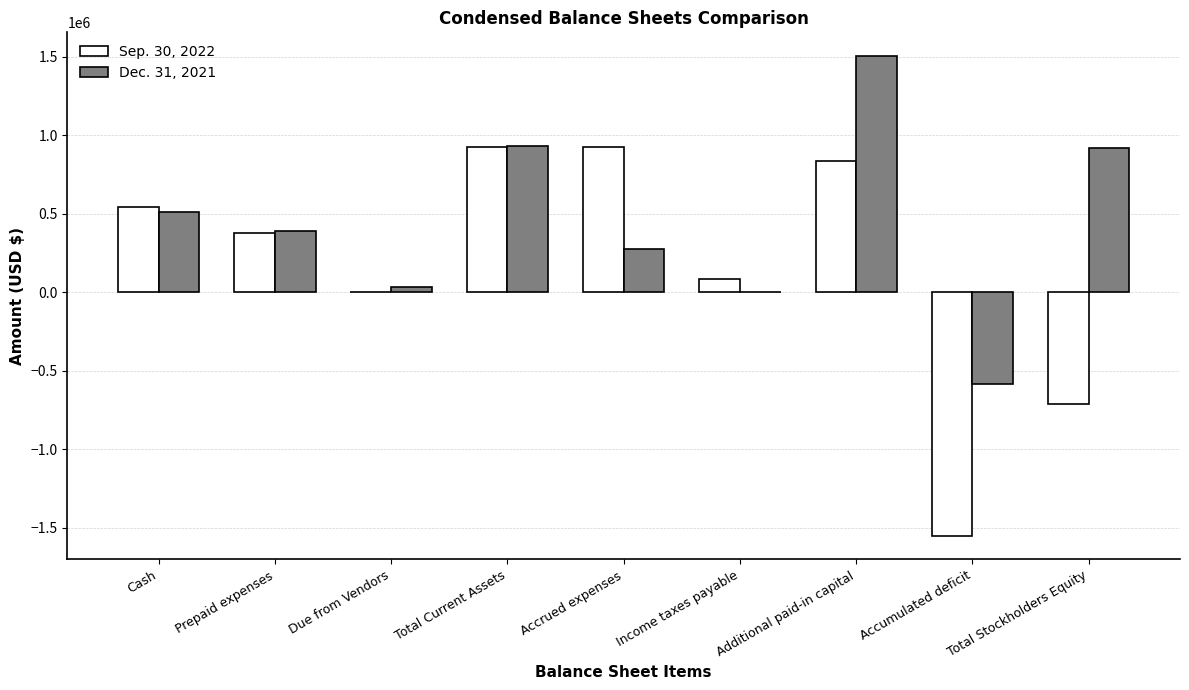

Which series has the largest total across all categories?

Dec. 31, 2021